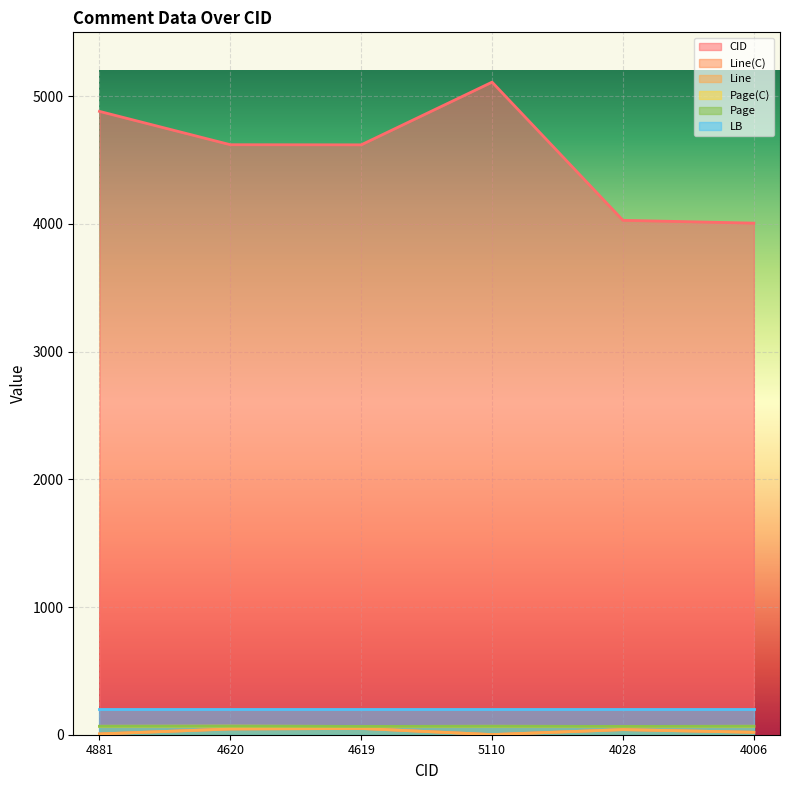

At which label is Page(C) closest to 66?

4881